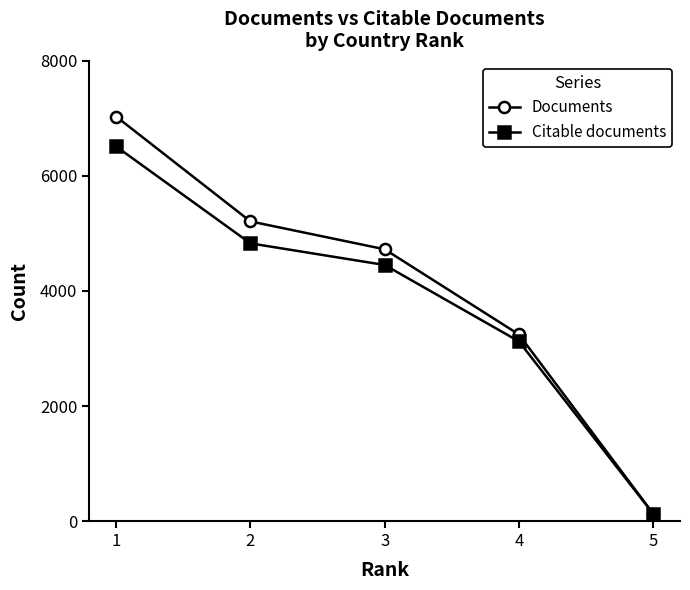

What is the greatest value displayed?

7032